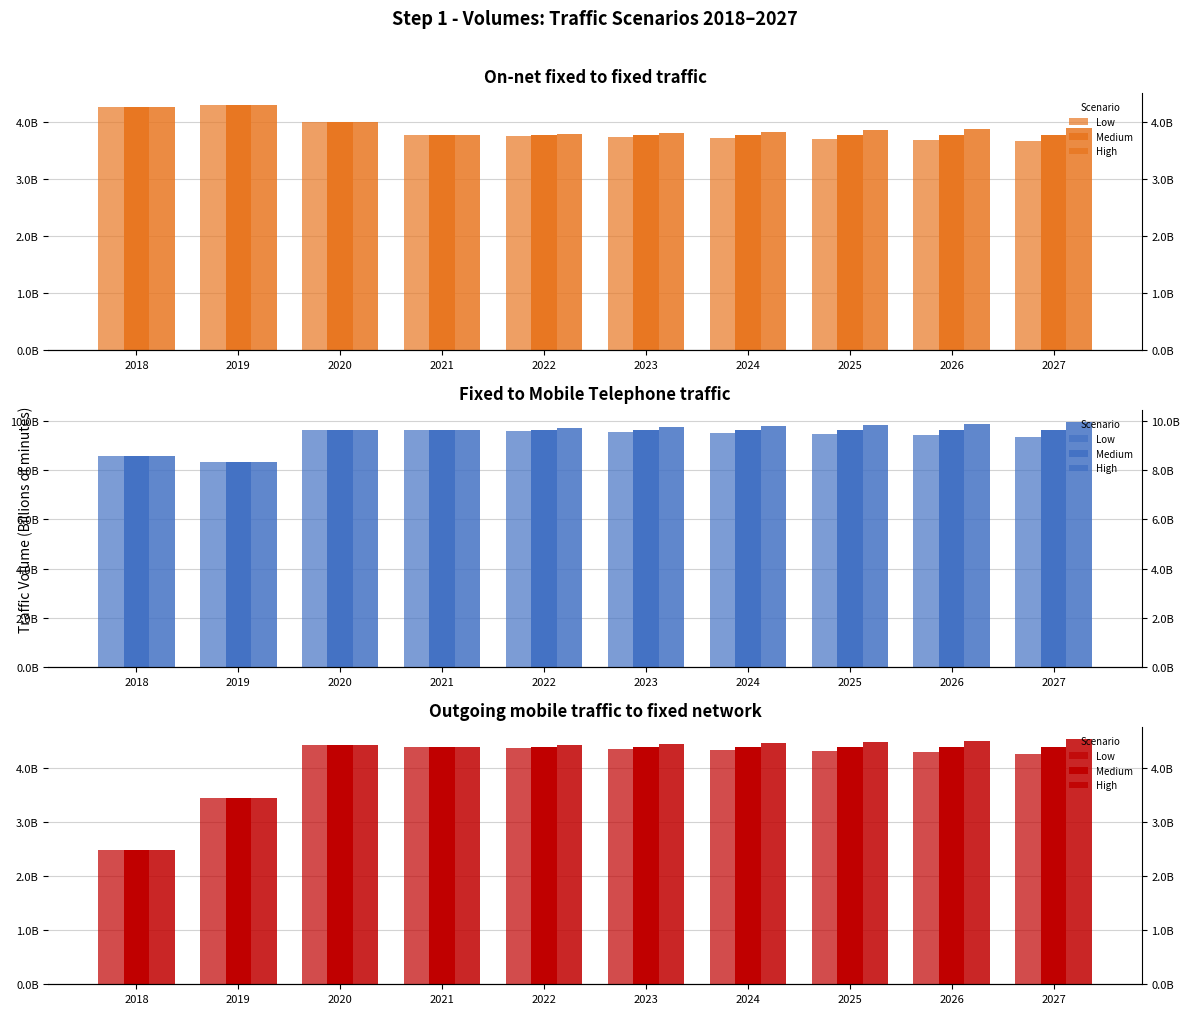

How many groups of bars are there?

10